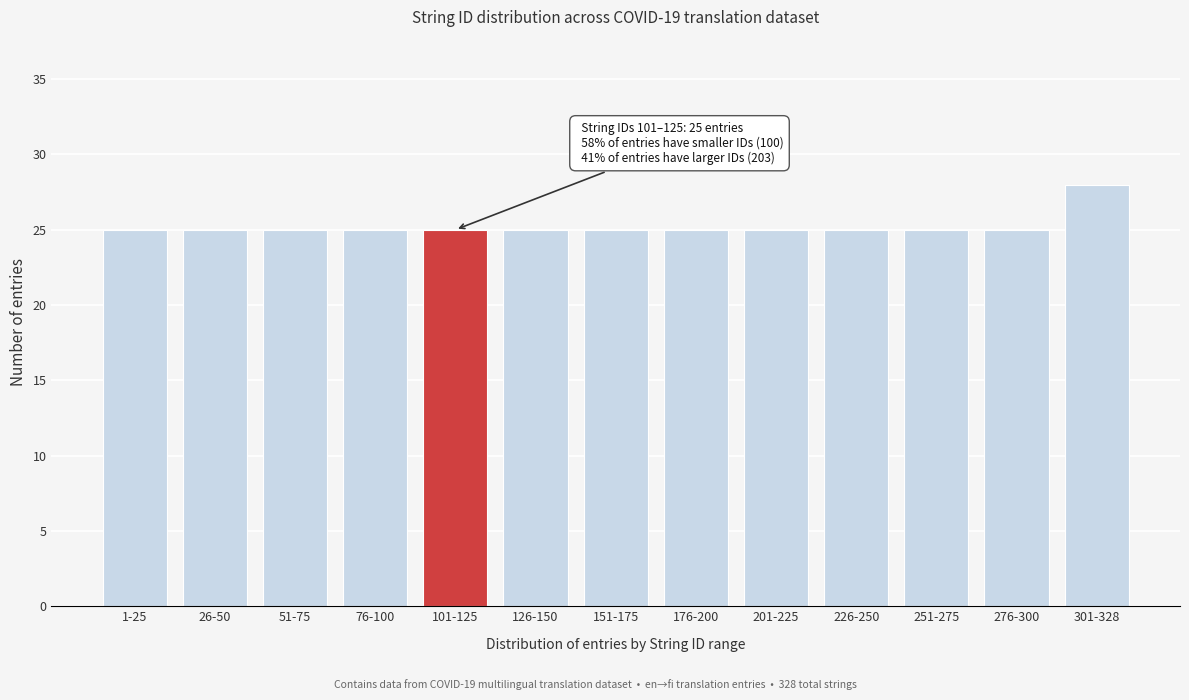

Reading right to left, what are all the values shown in this chart?

28	25	25	25	25	25	25	25	25	25	25	25	25